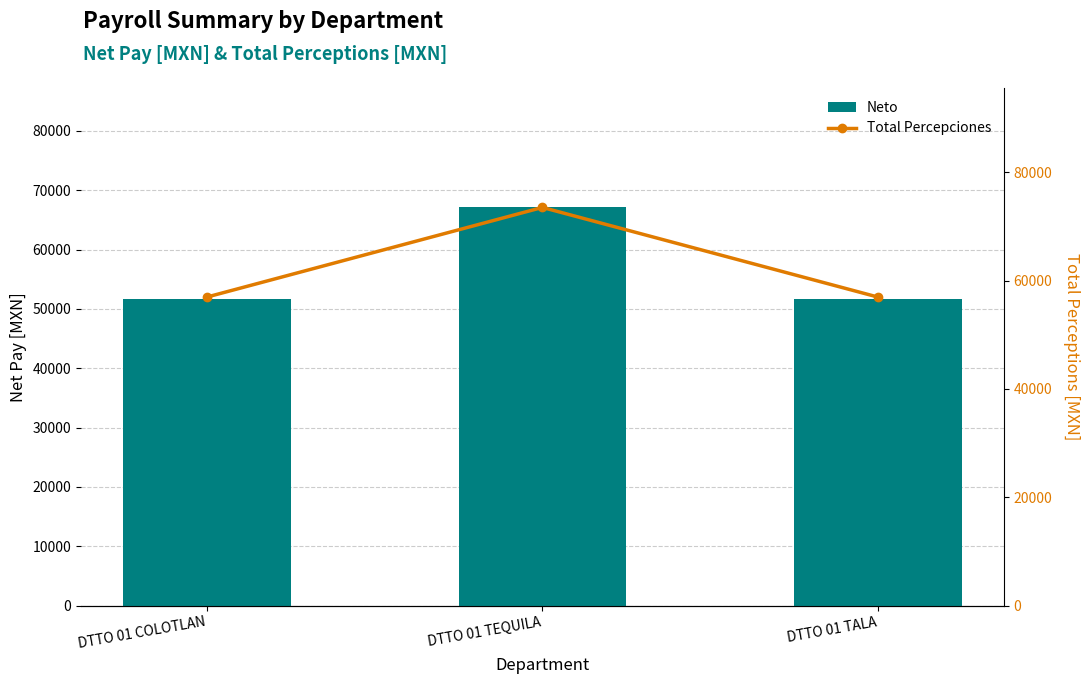

At which label is Neto closest to 59377?

DTTO 01 COLOTLAN